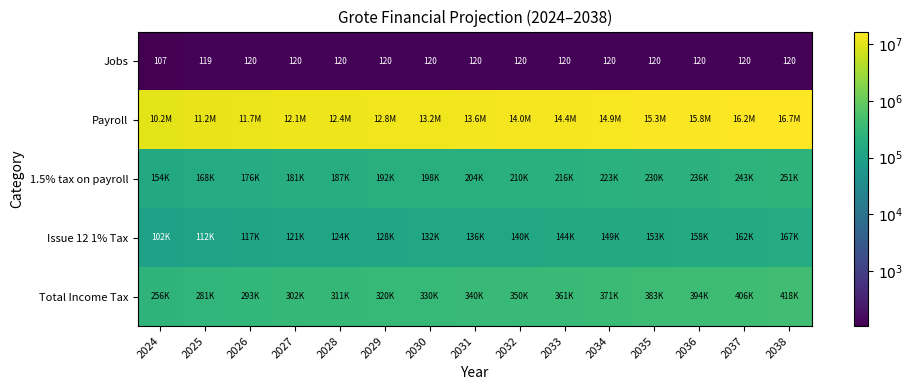

How many values in the Jobs series are below 120?

2